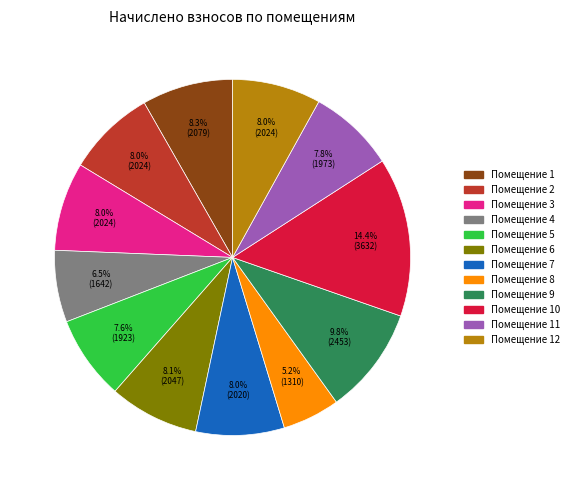

Is there a majority slice in this chart?

No